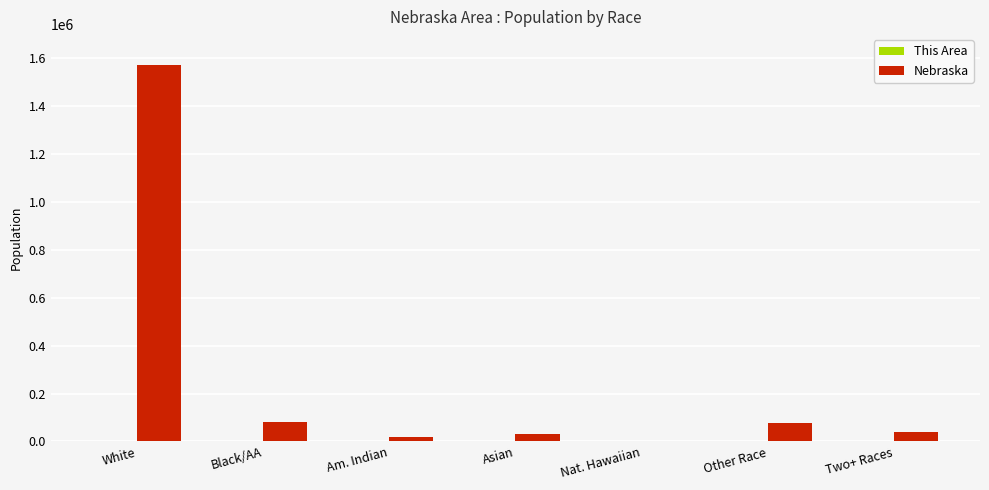

At which category is the sum across all series the highest?

White